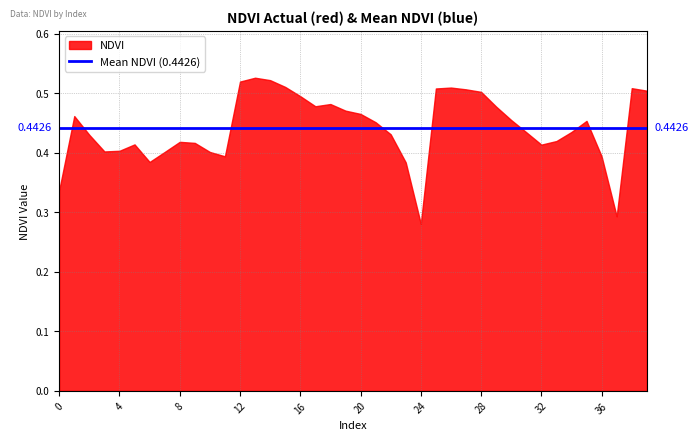

Does the chart display data point markers on the line(s)?

No